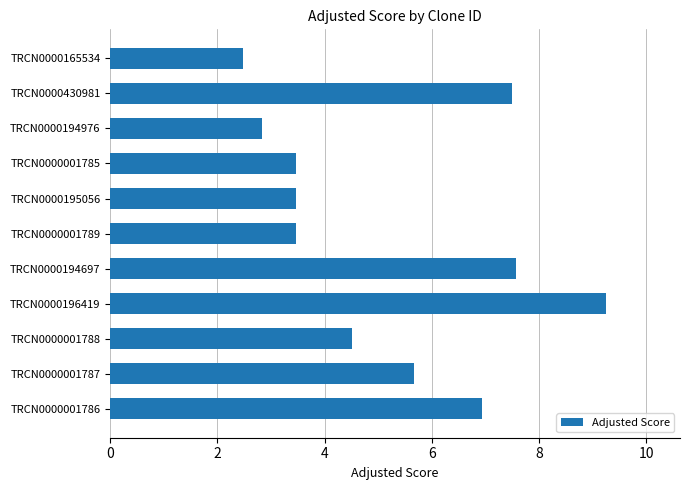

What is the change in value from TRCN0000001788 to TRCN0000194697?

+3.1